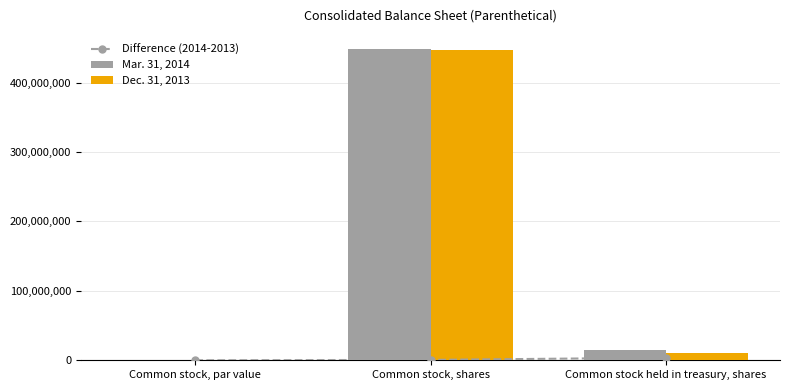

Reading right to left, what are all the values shown in this chart?

Difference (2014-2013): Common stock held in treasury, shares=3700000	Common stock, shares=500000	Common stock, par value=0
Mar. 31, 2014: Common stock held in treasury, shares=14568000	Common stock, shares=447700000	Common stock, par value=1
Dec. 31, 2013: Common stock held in treasury, shares=10868000	Common stock, shares=447200000	Common stock, par value=1